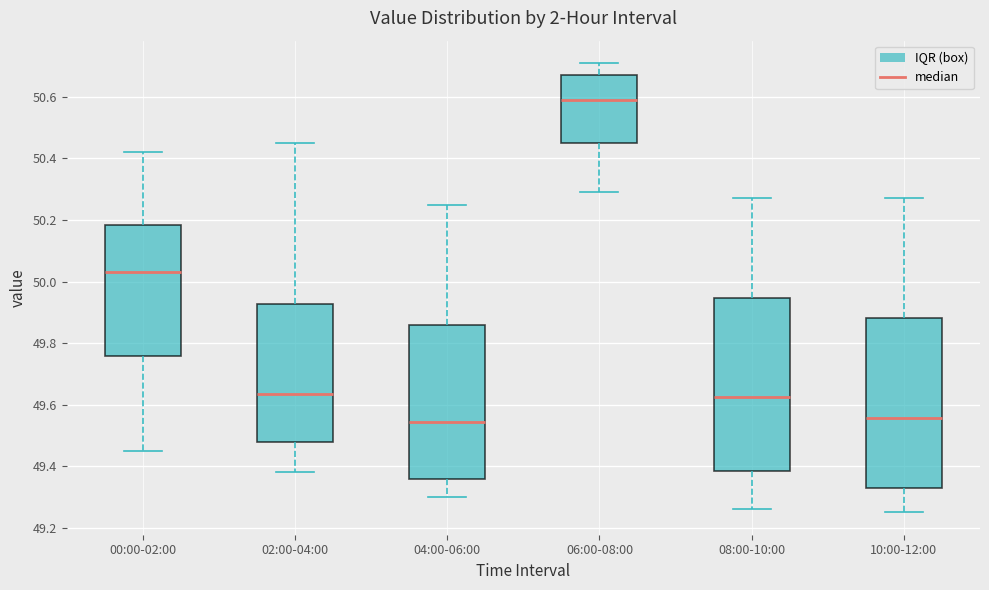

Reading left to right, transcribe this box plot: for each box, give where its median line is, the range the box spans, and where its two whiskers end, as read against the y-axis. The values are not printed on the chart, so give them approximately, as read against the axis.

00:00-02:00: median 50.04, box 49.76 to 50.18, whiskers 49.46 to 50.42
02:00-04:00: median 49.64, box 49.48 to 49.92, whiskers 49.38 to 50.46
04:00-06:00: median 49.54, box 49.36 to 49.86, whiskers 49.30 to 50.26
06:00-08:00: median 50.60, box 50.46 to 50.68, whiskers 50.30 to 50.72
08:00-10:00: median 49.62, box 49.38 to 49.94, whiskers 49.26 to 50.28
10:00-12:00: median 49.56, box 49.32 to 49.88, whiskers 49.26 to 50.28